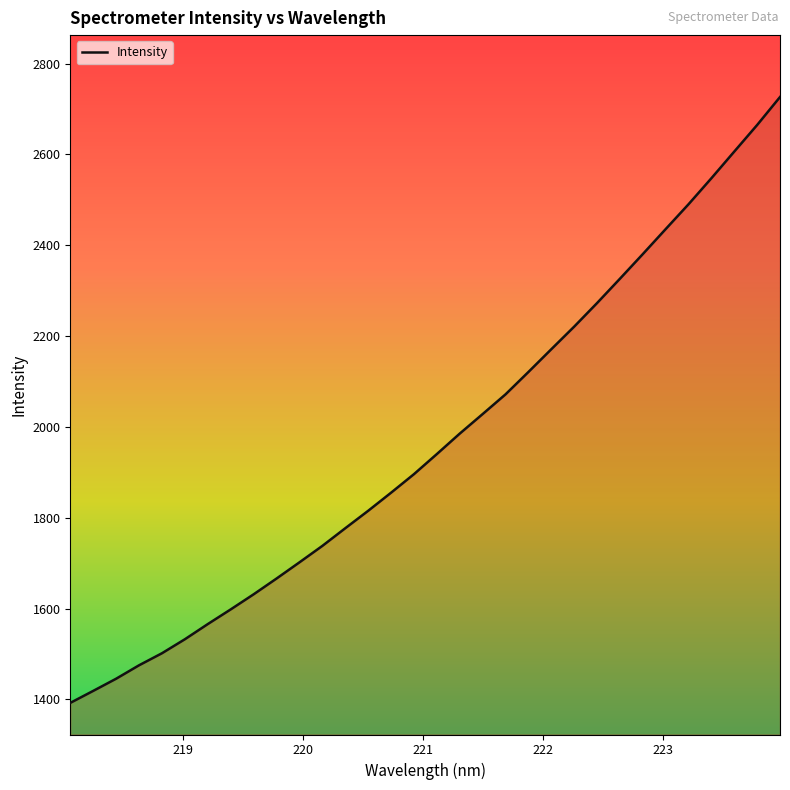

What is the maximum value shown in the chart?

2726.5